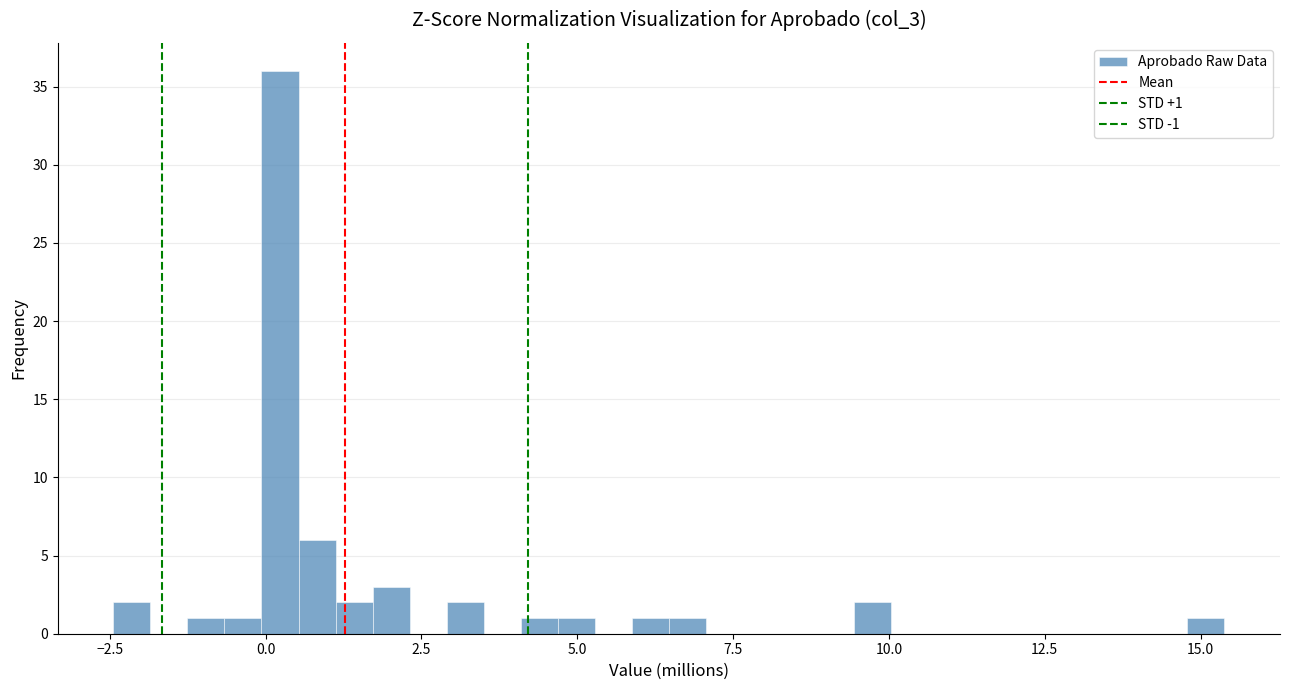

Read against the x-axis, roughly where is the centre of the tallest bar?

0.0